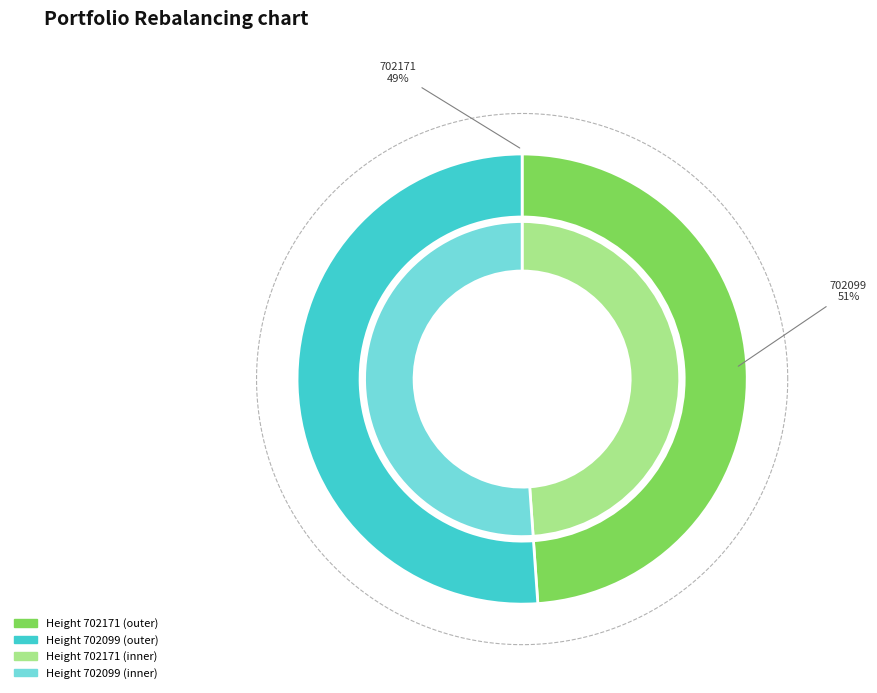

Is there a majority slice in this chart?

Yes